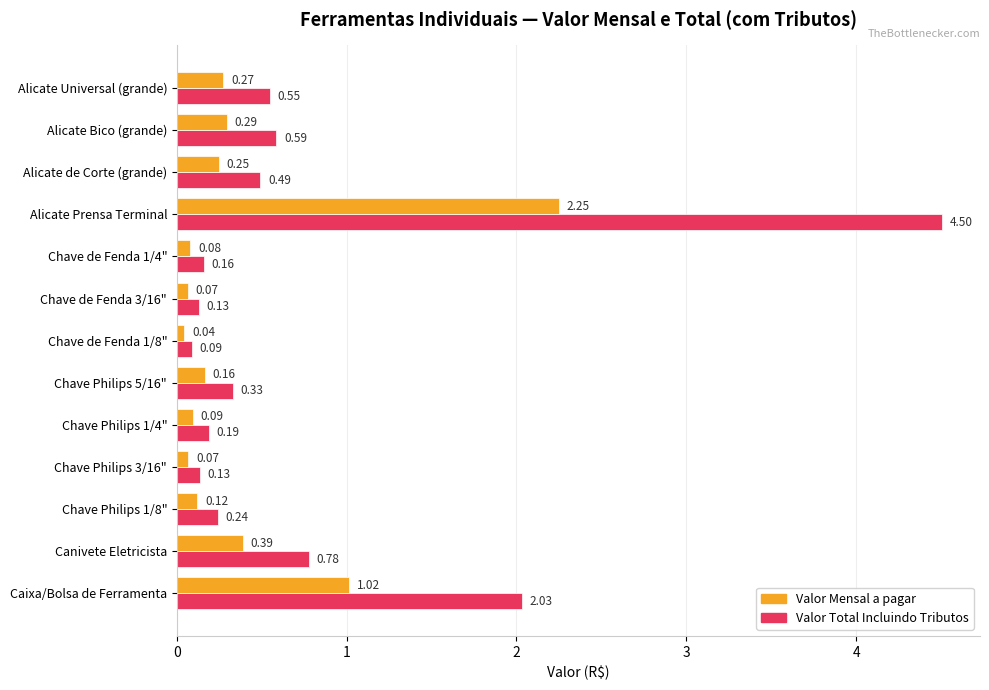

At which category does the chart reach its minimum across all series?

Chave de Fenda 1/8"